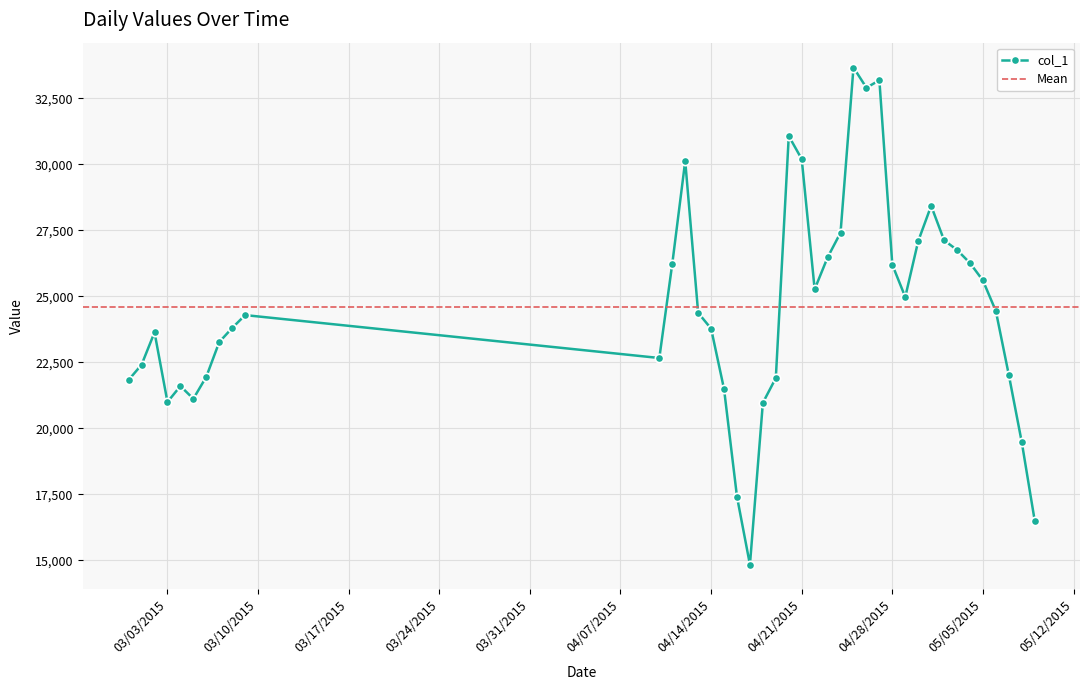

What is the maximum value shown in the chart?

33668